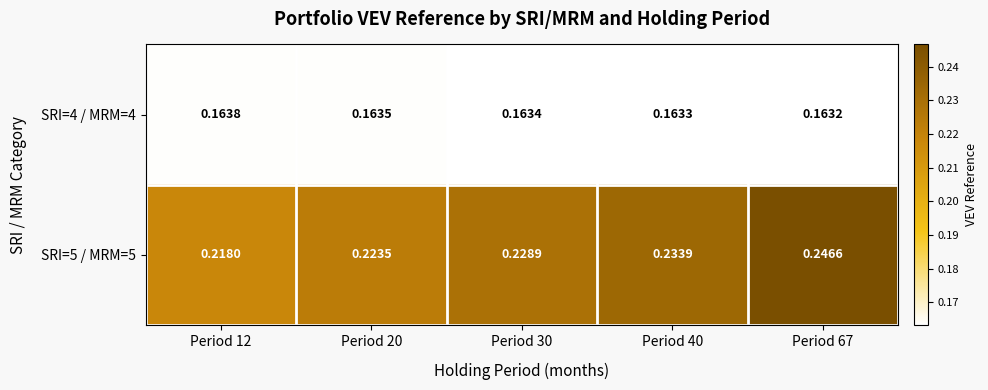

What is the difference between the highest and lowest values at Period 40?

0.1